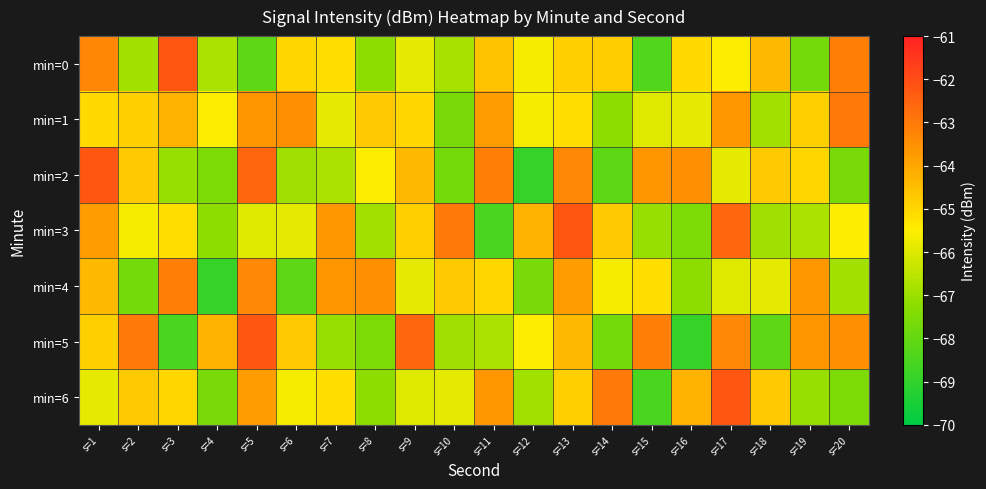

What is the total value across all series at s=14?

-461.2